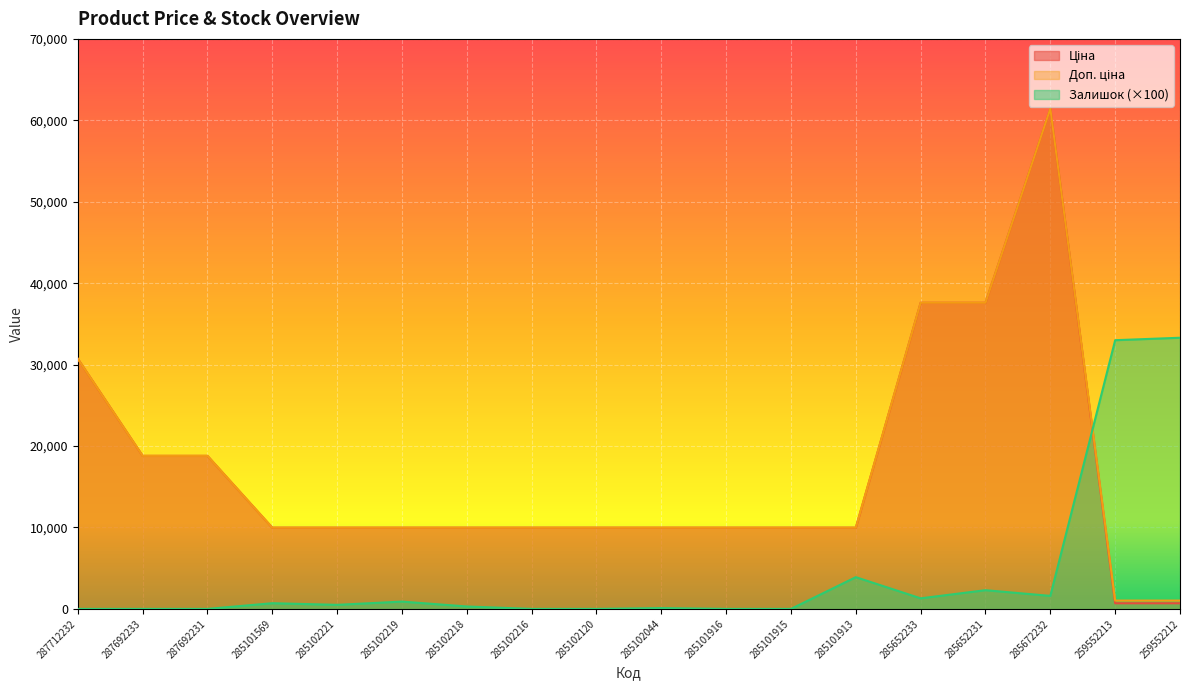

Which has a higher value, 287692233 or 285102044?

287692233